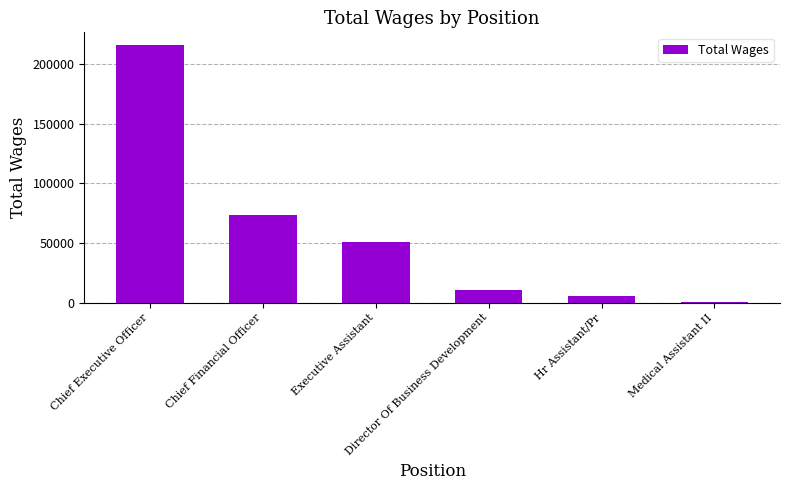

What is the maximum value shown in the chart?

215902